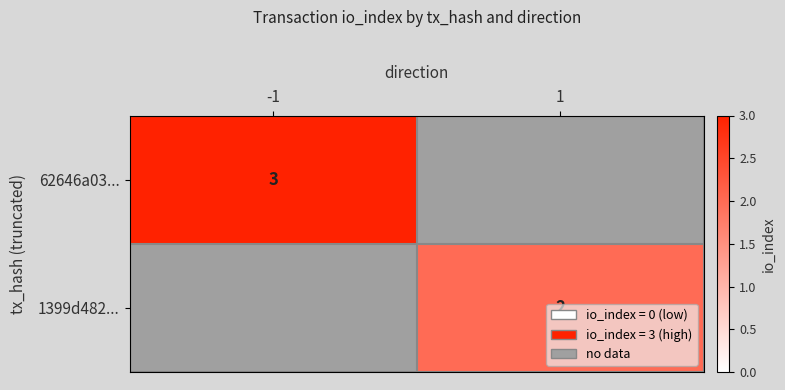

True or false: 62646a03... has a value of 3 at -1.

True